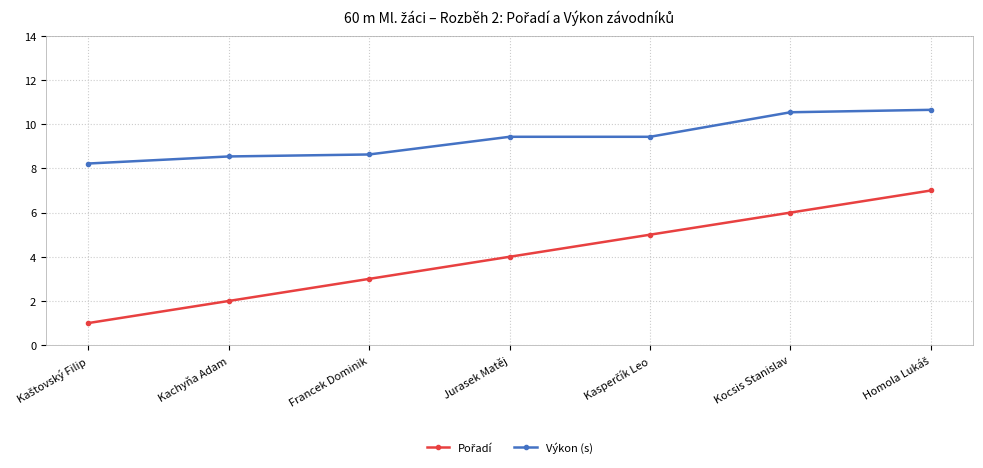

What is the value of the Výkon (s) point at the 7th from the left?

10.7